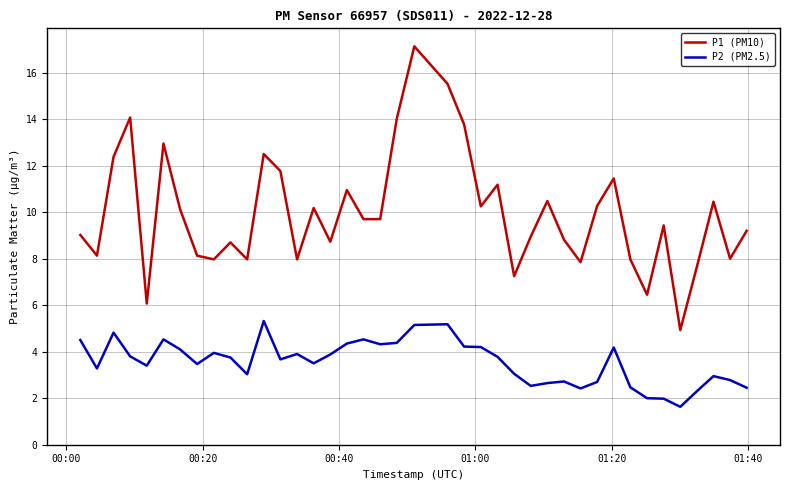

Which series has the largest total across all categories?

P1 (PM10)